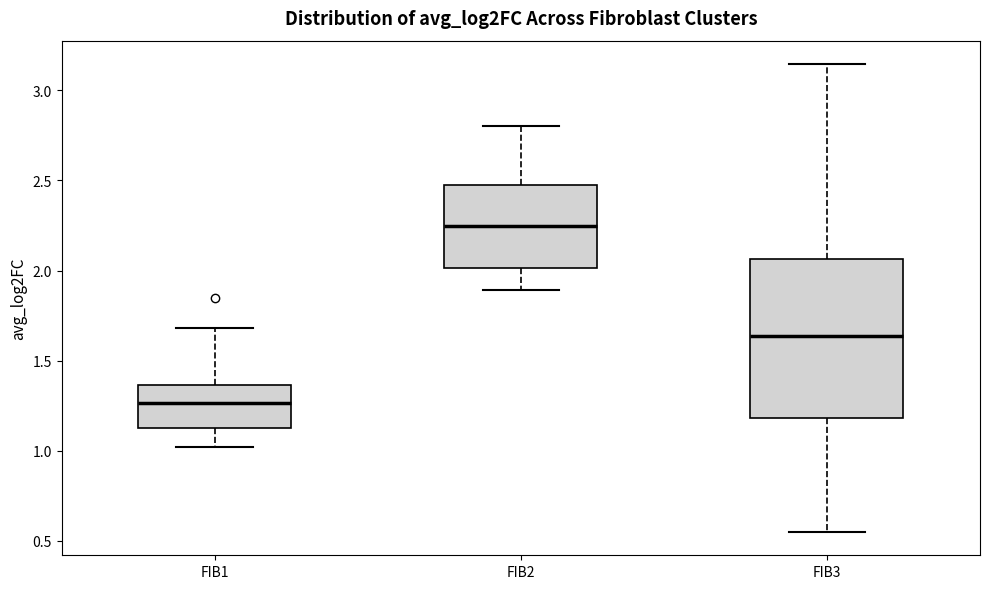

Which box is the tallest, from its lower edge to its upper edge?

FIB3